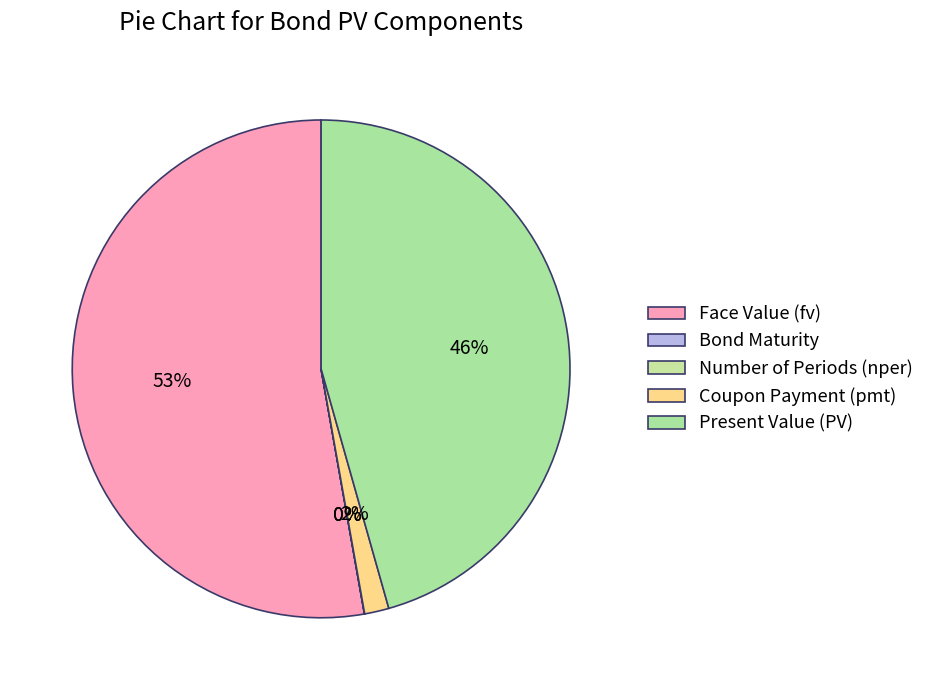

To the nearest percent, what is the difference between the largest and smallest slice percentages?

53%